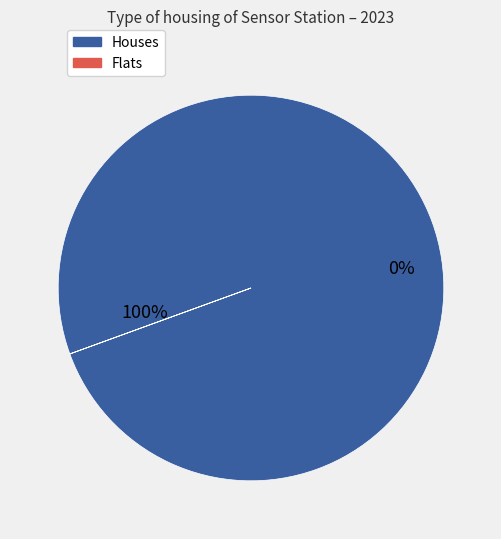

The 0 slice represents 11% of the pie. True or false?

False